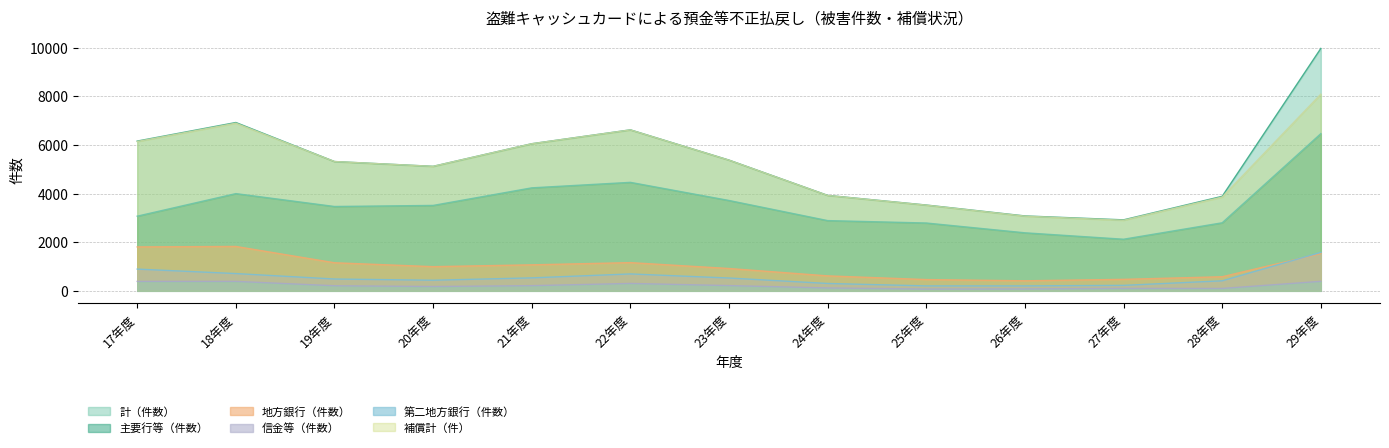

Reading left to right, what are all the values shown in this chart?

主要行等（件数）: 3070	3998	3468	3512	4235	4461	3715	2888	2789	2386	2122	2798	6463
地方銀行（件数）: 1806	1825	1154	994	1069	1160	918	615	463	413	472	579	1534
第二地方銀行（件数）: 388	389	209	178	213	304	216	119	73	78	100	98	391
信金等（件数）: 894	710	486	436	533	695	527	303	203	203	225	412	1580
計（件数）: 6158	6922	5317	5120	6050	6620	5376	3925	3528	3080	2919	3887	9968
補償計（件）: 6141	6894	5317	5118	6048	6617	5373	3922	3523	3071	2902	3857	8089